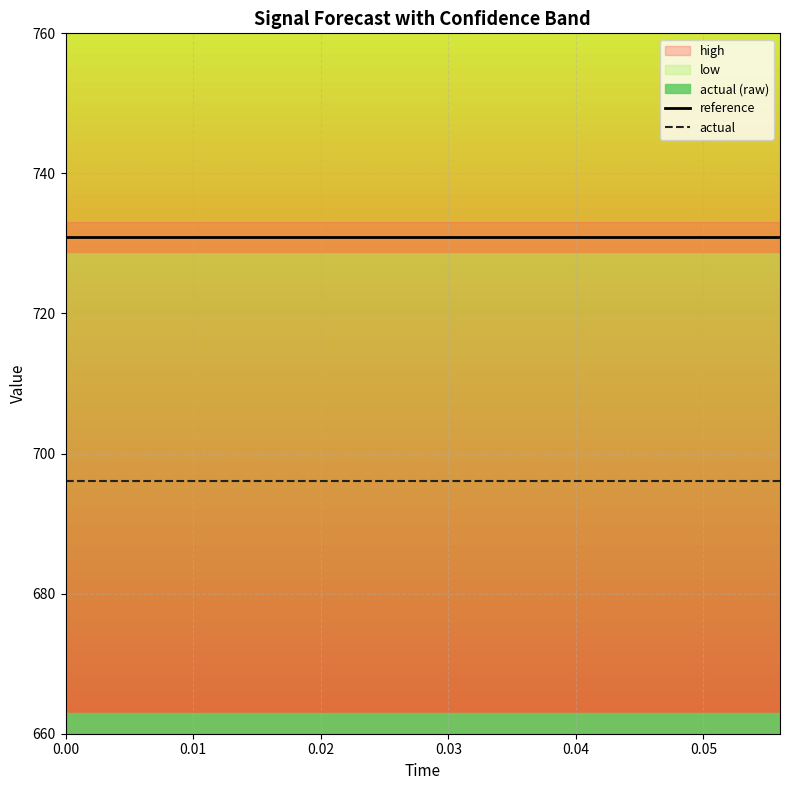

What is the minimum value for actual?

696.1